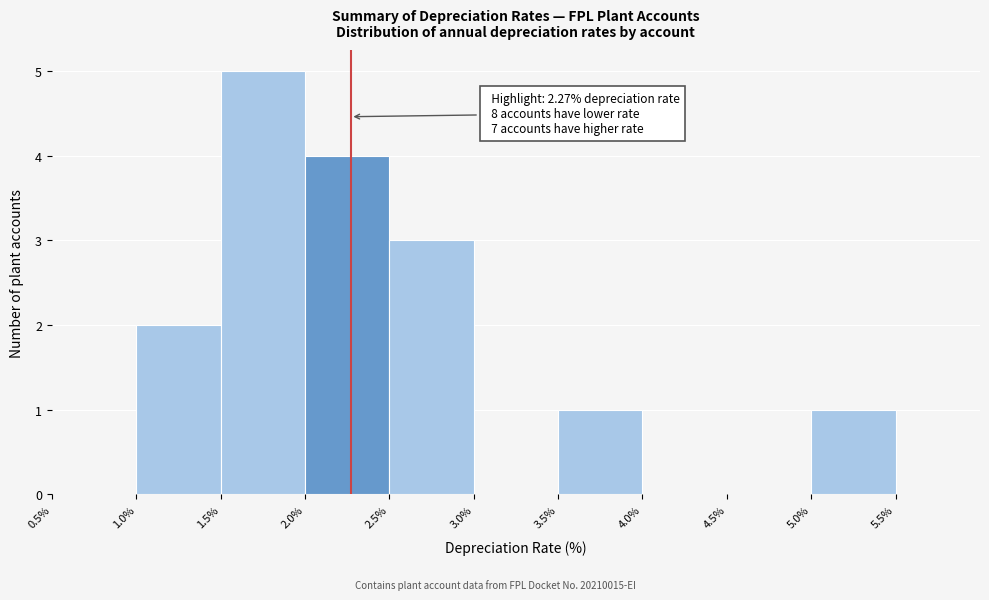

Over which range of the x-axis is the bar tallest?

1.5% to 2.0%